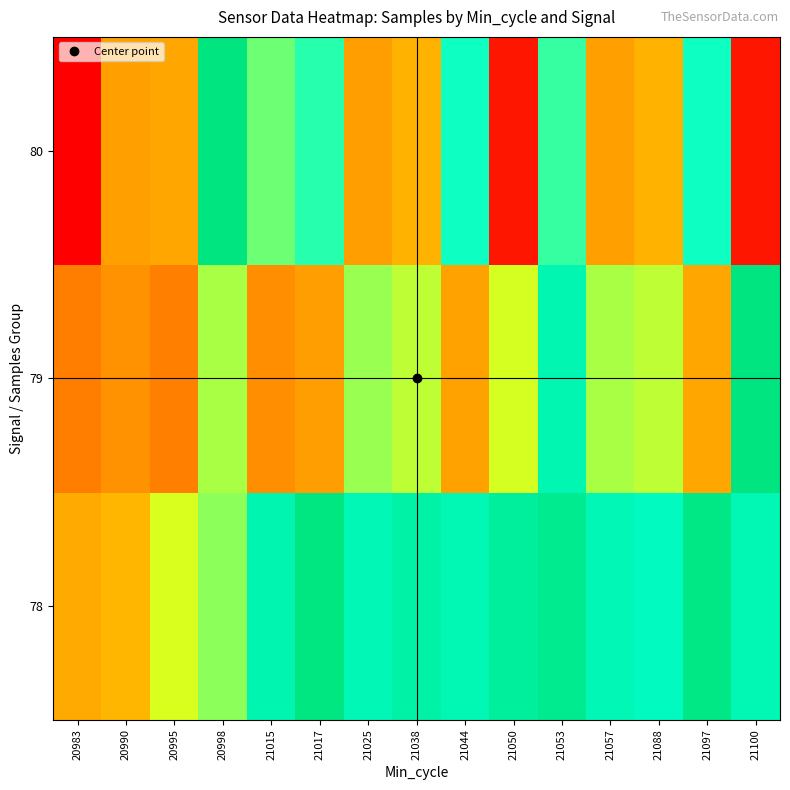

Reading left to right, list all the values displayed in this chart.

78: 20983=1761722	20990=1762676	20995=1770262	20998=1773460	21015=1783021	21017=1789550	21025=1782240	21038=1784340	21044=1782535	21050=1785583	21053=1787685	21057=1782162	21088=1781032	21097=1788759	21100=1782535
79: 20983=1758082	20990=1759751	20995=1758248	20998=1772183	21015=1759337	21017=1760733	21025=1772859	21038=1771366	21044=1761032	21050=1770387	21053=1782785	21057=1772183	21088=1771366	21097=1761317	21100=1789885
80: 20983=1747511	20990=1760888	20995=1761317	20998=1789885	21015=1774706	21017=1777675	21025=1760661	21038=1762568	21044=1778794	21050=1749427	21053=1777125	21057=1760888	21088=1762568	21097=1778794	21100=1749427